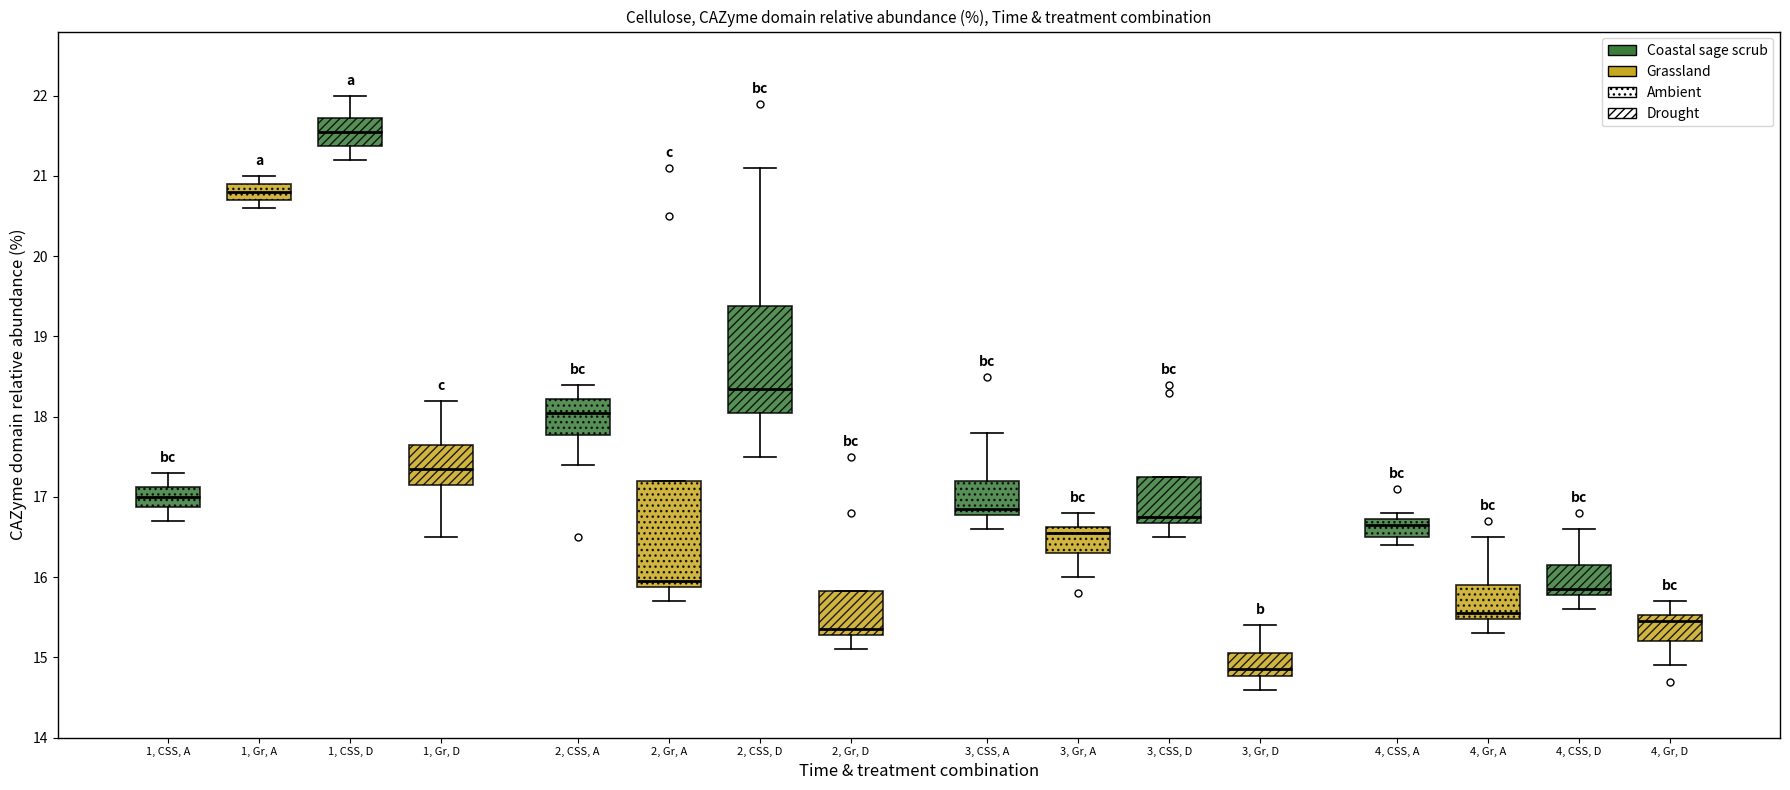

Which box has the highest median line?

1, CSS, D